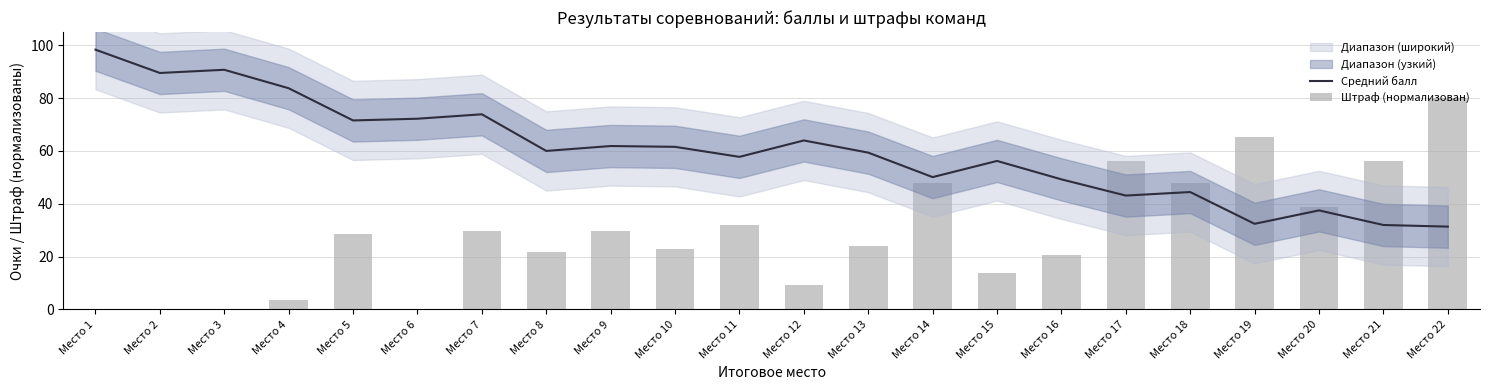

Which series has the largest total across all categories?

Средний балл